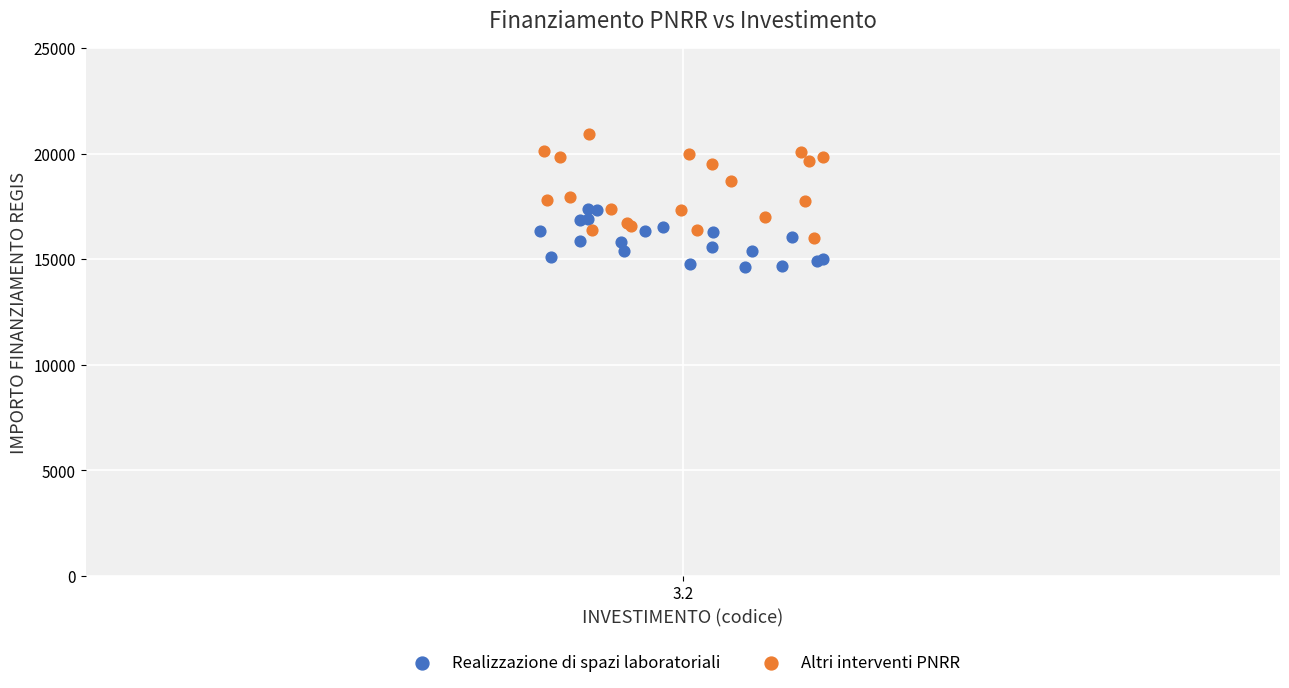

Which series contains the lowest Y value?

Realizzazione di spazi laboratoriali